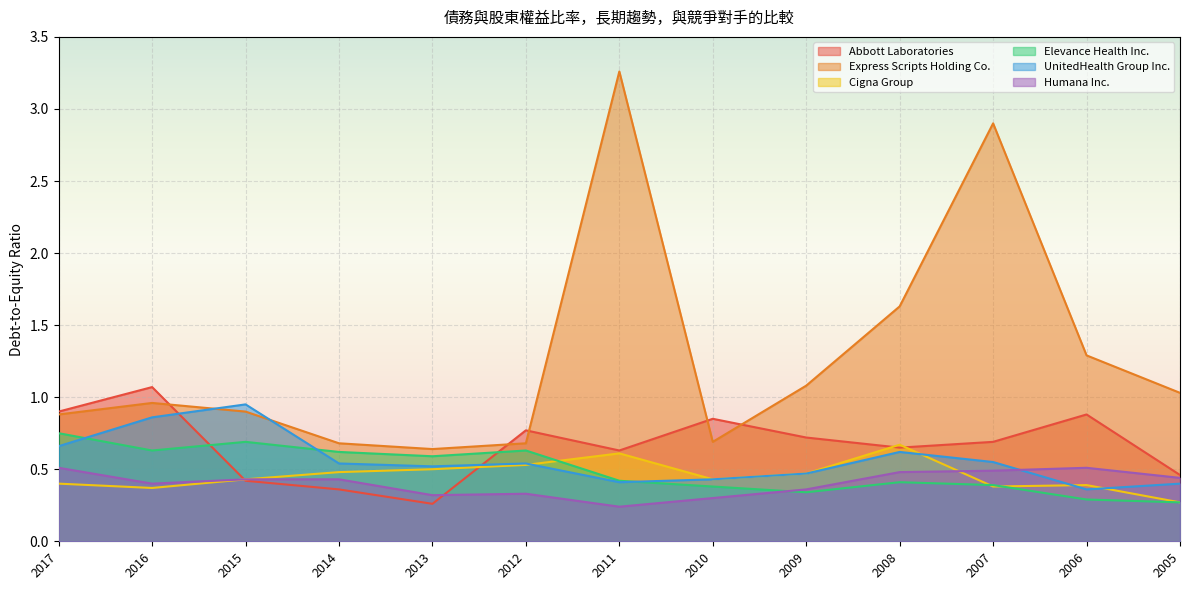

In UnitedHealth Group Inc., how many points are higher than both neighbors (excluding endpoints)?

3